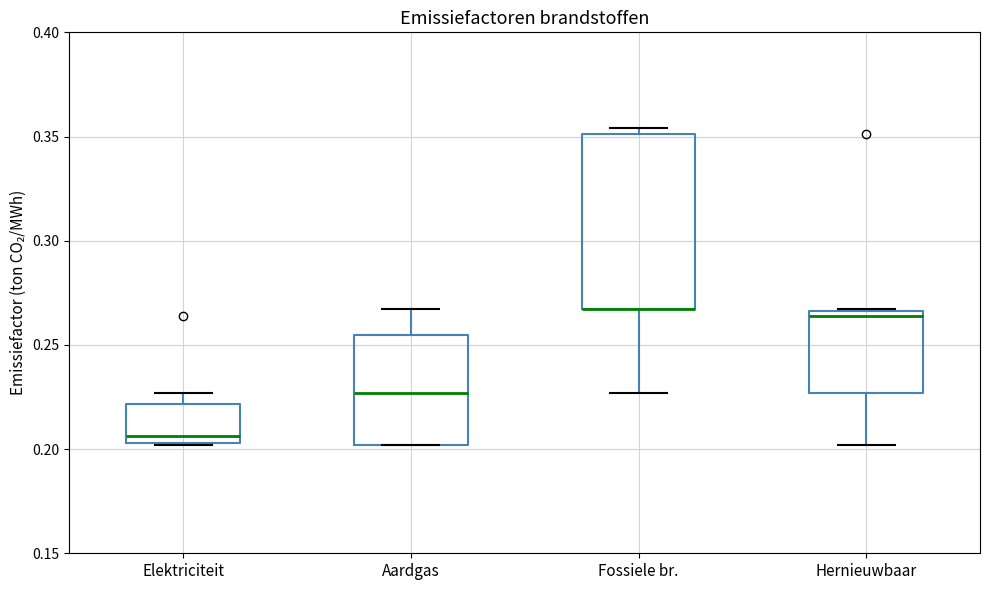

Reading left to right, transcribe this box plot: for each box, give where its median line is, the range the box spans, and where its two whiskers end, as read against the y-axis. The values are not printed on the chart, so give them approximately, as read against the axis.

Elektriciteit: median 0.205 (just above the box's lower edge), box 0.205 to 0.220, whiskers 0.200 to 0.225
Aardgas: median 0.225, box 0.200 to 0.255, whiskers 0.200 to 0.265
Fossiele br.: median 0.265 (drawn on the box's lower edge), box 0.265 to 0.350, whiskers 0.225 to 0.355
Hernieuwbaar: median 0.265 (just below the box's upper edge), box 0.225 to 0.265, whiskers 0.200 to 0.265